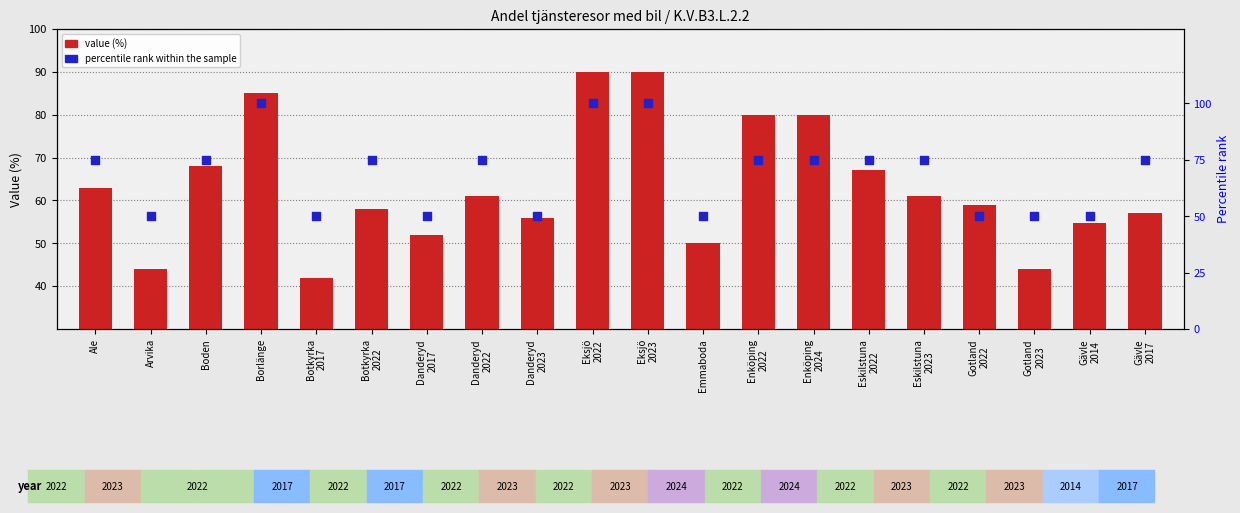

Which series has the largest total across all categories?

percentile rank within the sample